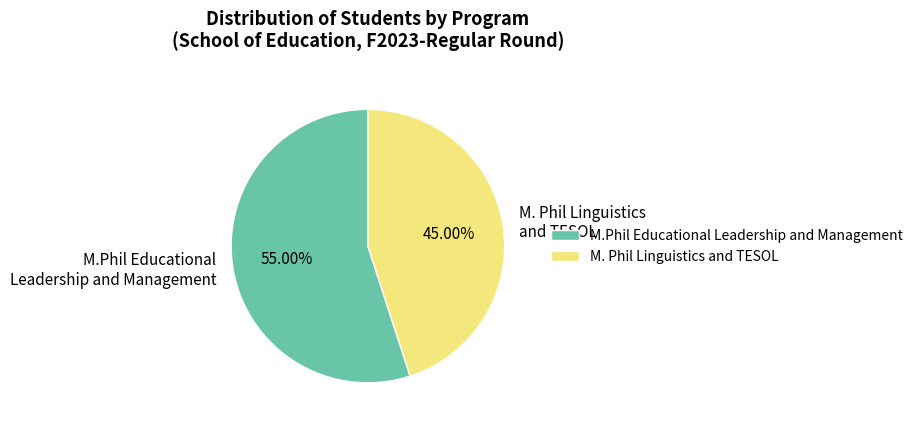

Which slice is the smallest?

M. Phil Linguistics and TESOL